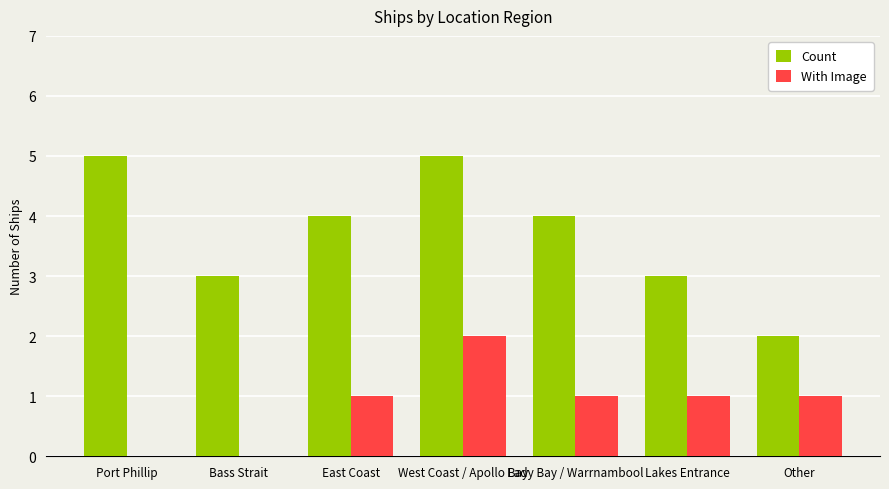

Reading left to right, what are all the values shown in this chart?

Count: 5	3	4	5	4	3	2
With Image: 0	0	1	2	1	1	1